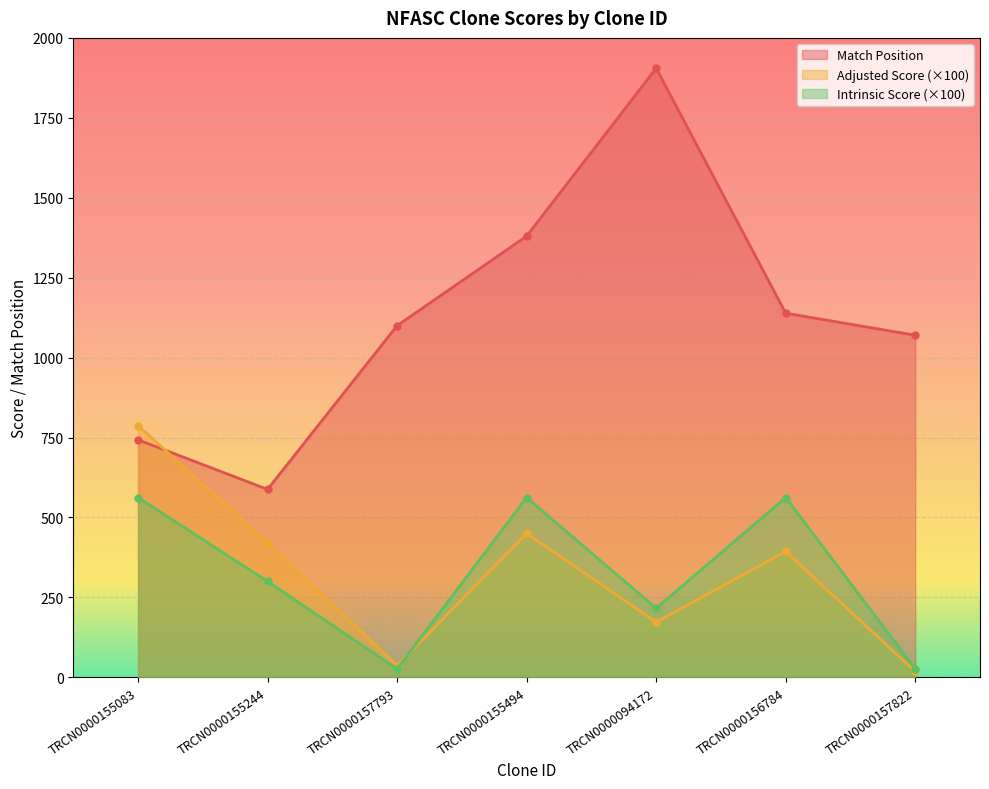

At how many categories does at least one series exceed 1101?

3